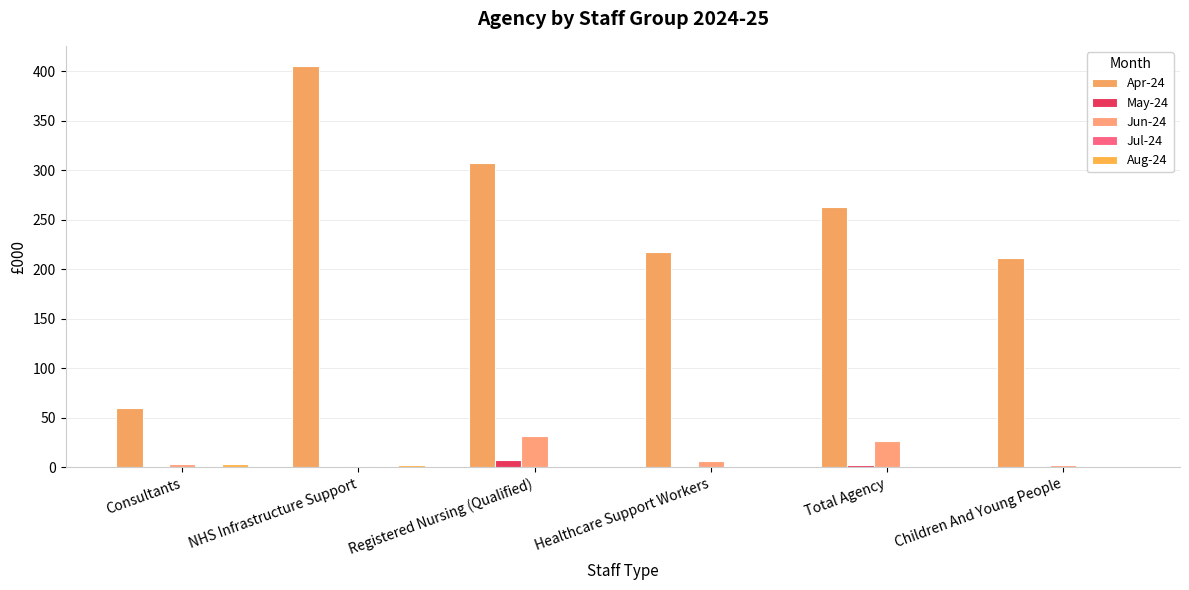

What is the total value across all series at Children And Young People?

214.1